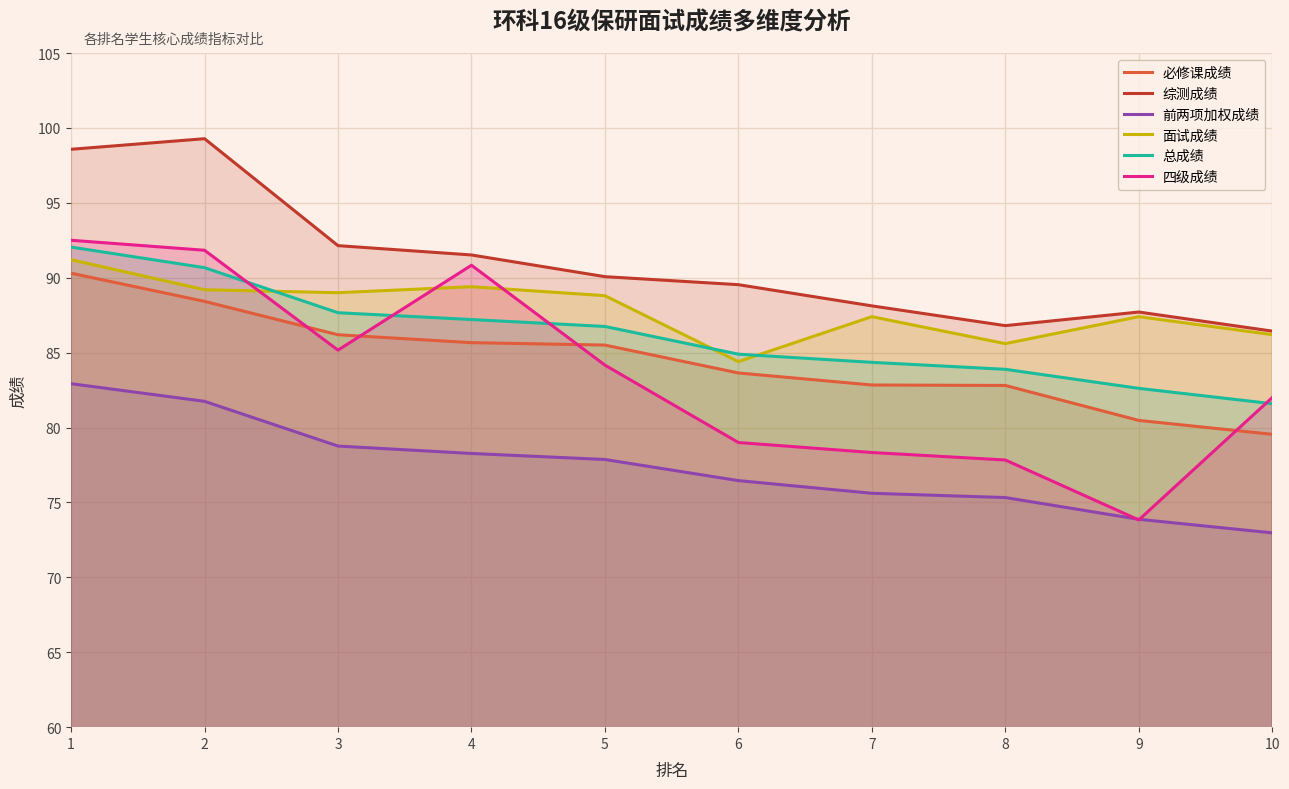

Is it true that 总成绩 equals 49.1 at 2?

False